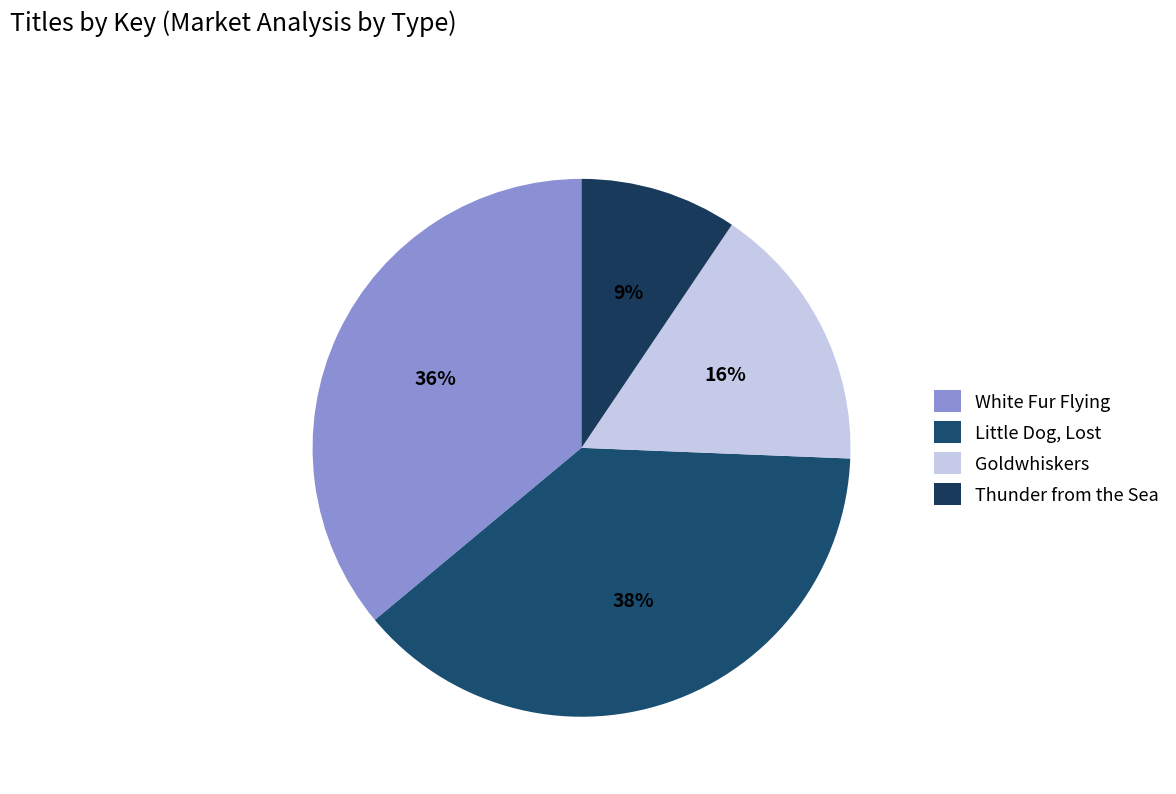

To the nearest percent, what percentage of the pie is Little Dog, Lost?

38%